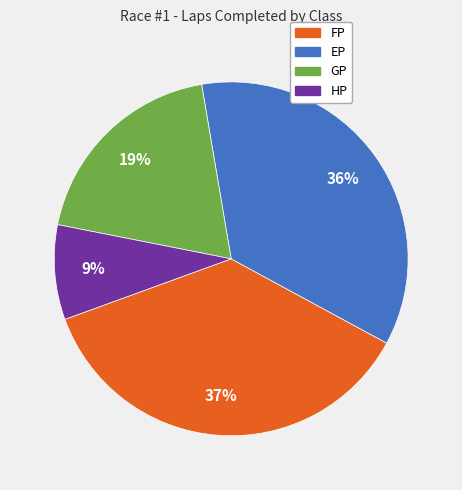

Is there a majority slice in this chart?

No